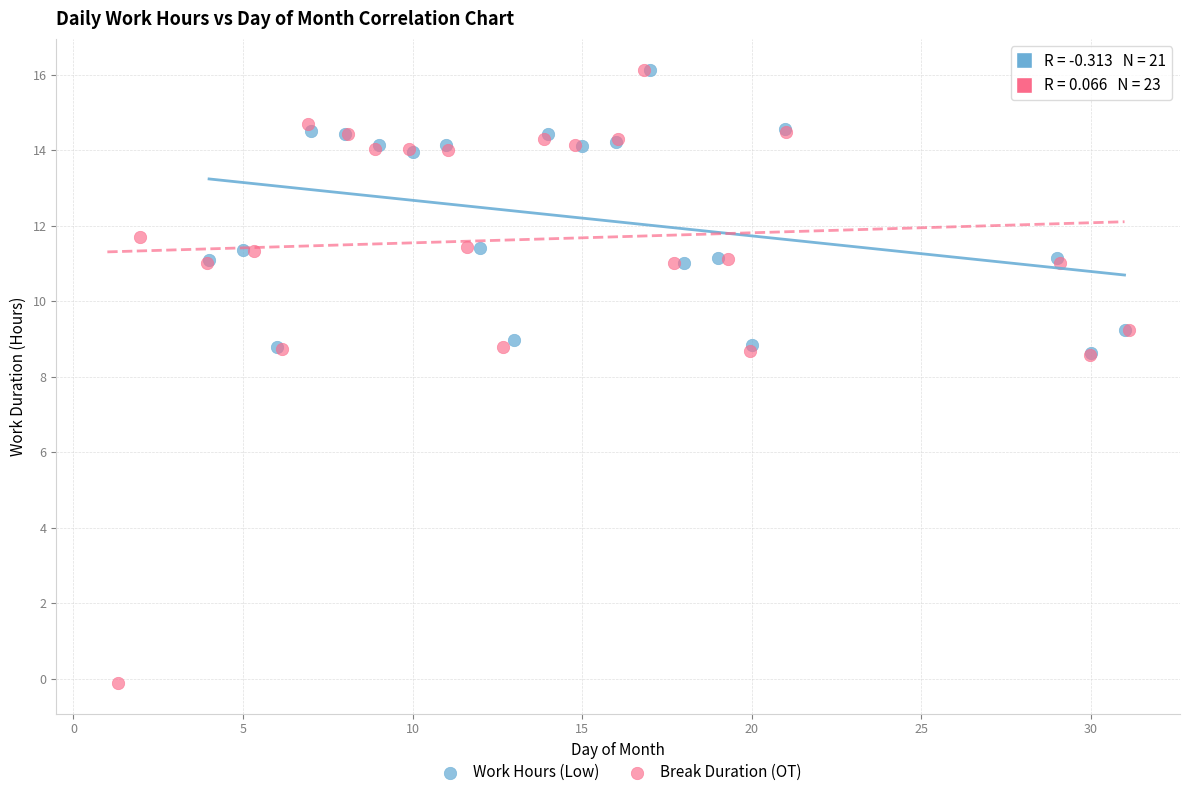

What are all the series names shown in the legend?

Work Hours (Low), Break Duration (OT)